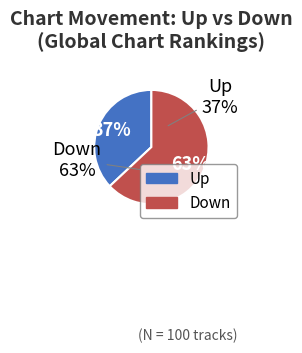

Does any single category account for the majority?

Yes